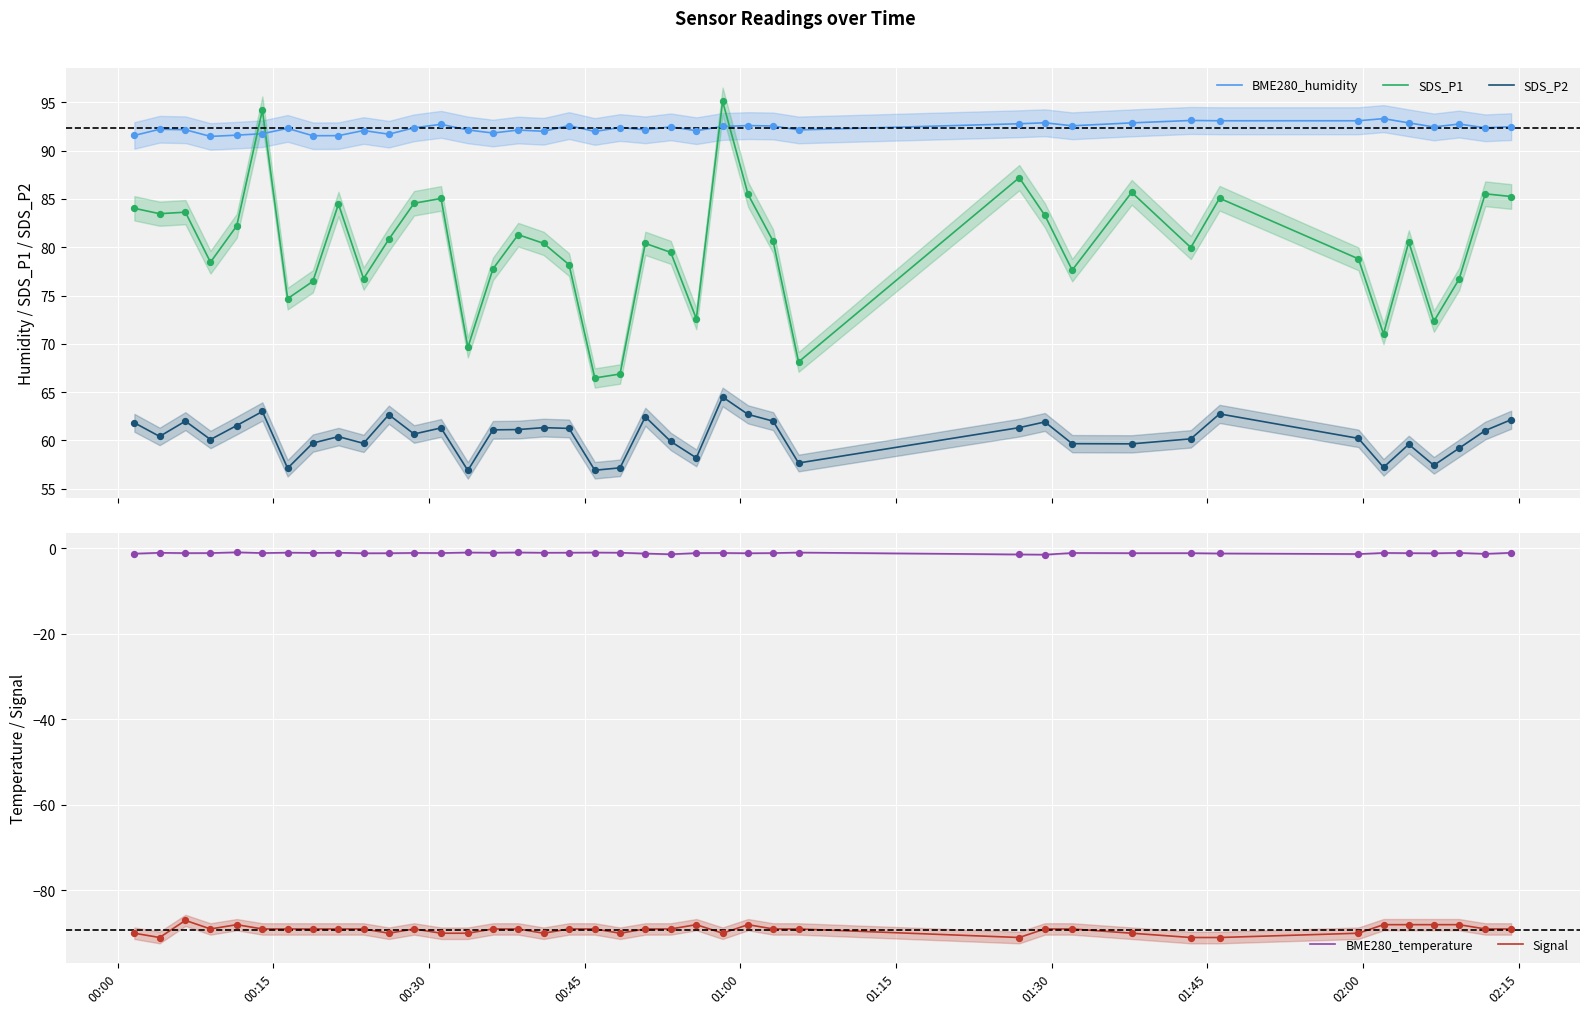

What are all the series names shown in the legend?

BME280_humidity, SDS_P1, SDS_P2, BME280_temperature, Signal